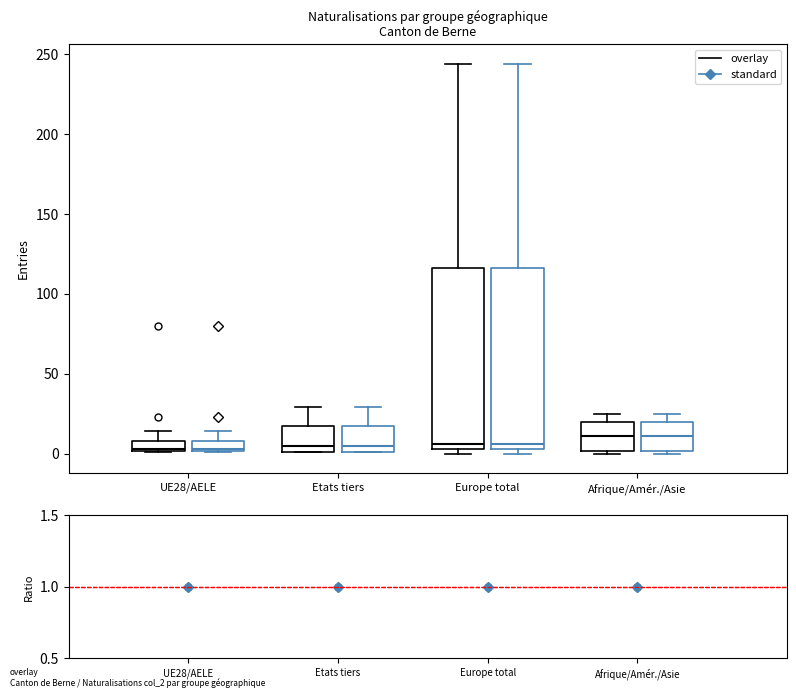

Where does the upper whisker of the box for UE28/AELE (overlay) end on the y-axis? The values are not printed on the chart, so give them approximately, as read against the axis.

15